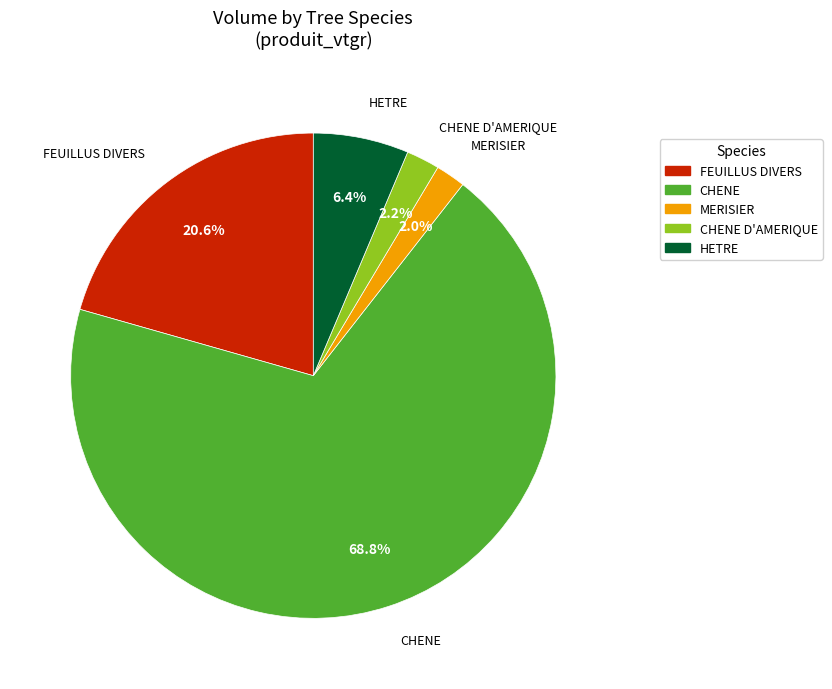

Is there any slice that represents more than half of the pie?

Yes